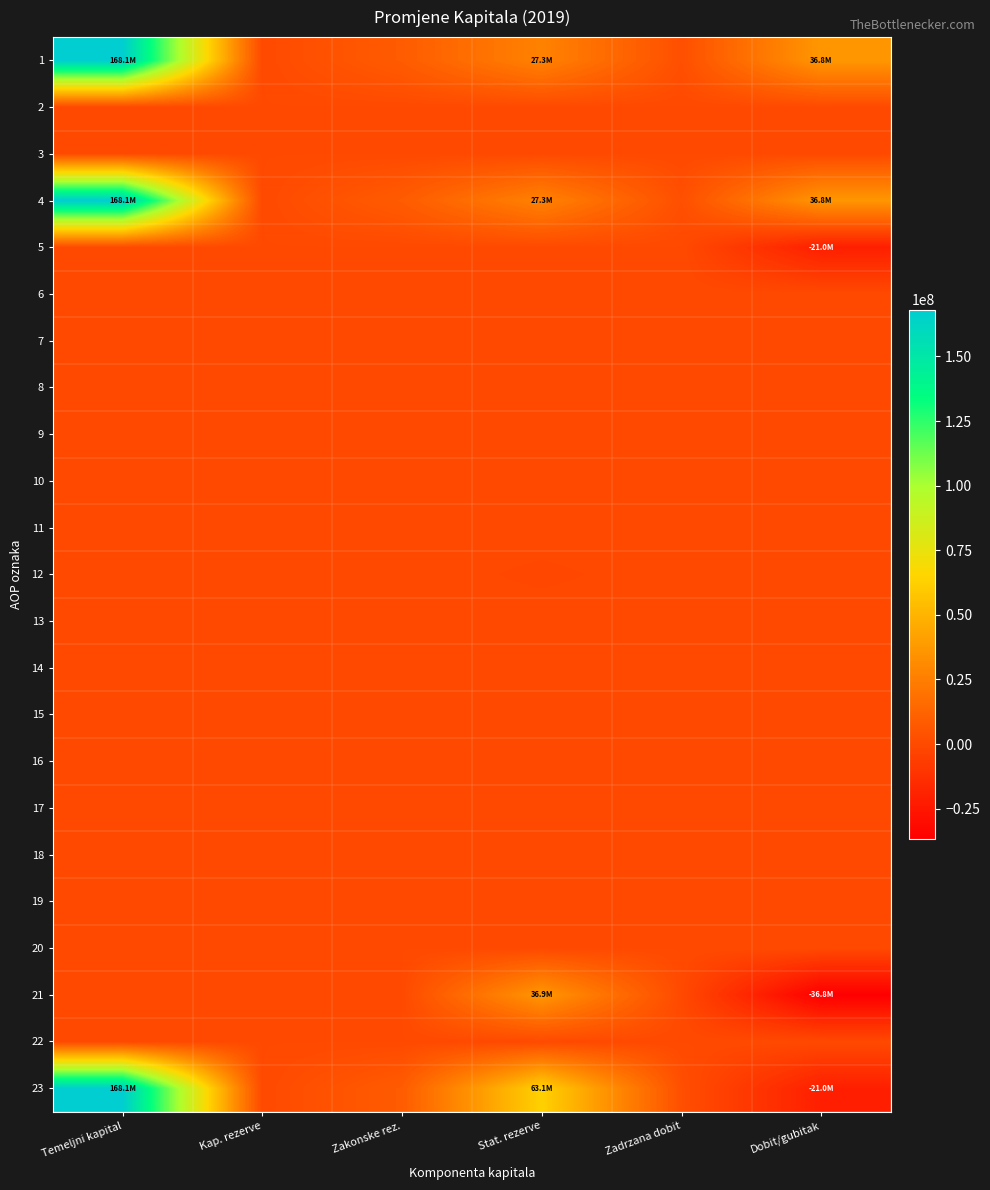

Which category has the highest value across all series?

Temeljni kapital